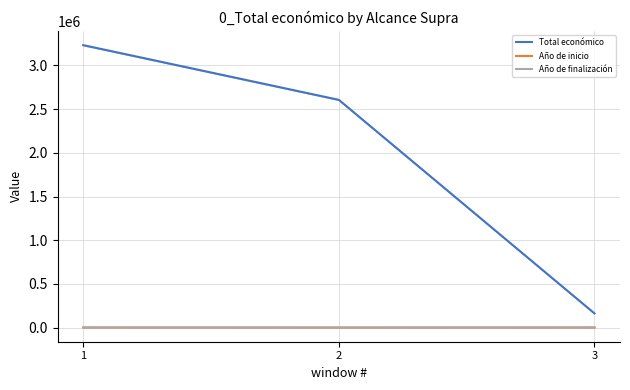

At which label does Año de inicio first exceed 2019?

1